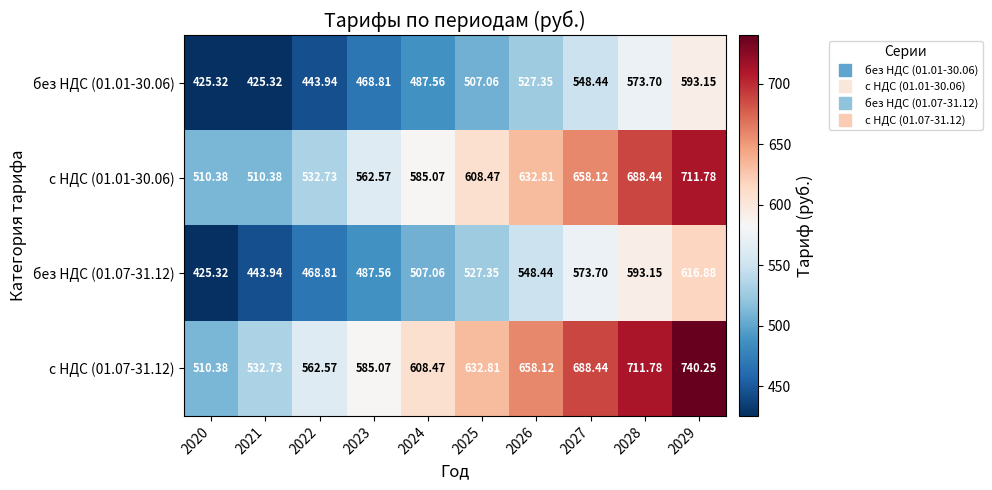

How many series are shown in this chart?

4